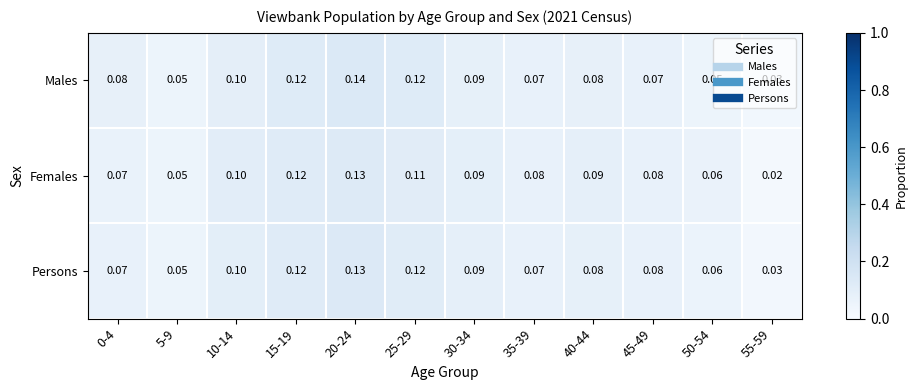

Count the number of categories in the chart.

12